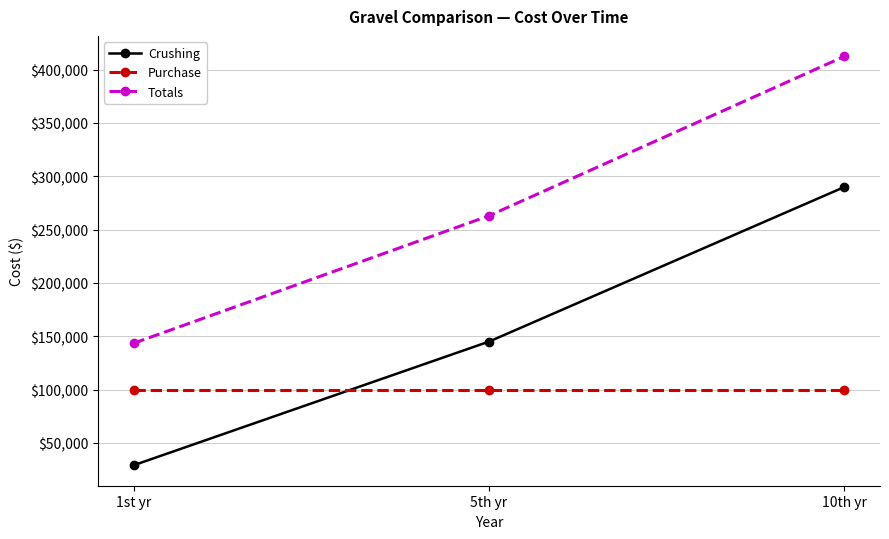

Reading left to right, what are all the values shown in this chart?

Crushing: 1st yr=29000	5th yr=145000	10th yr=290000
Purchase: 1st yr=99500	5th yr=99500	10th yr=99500
Totals: 1st yr=143400	5th yr=263000	10th yr=412500